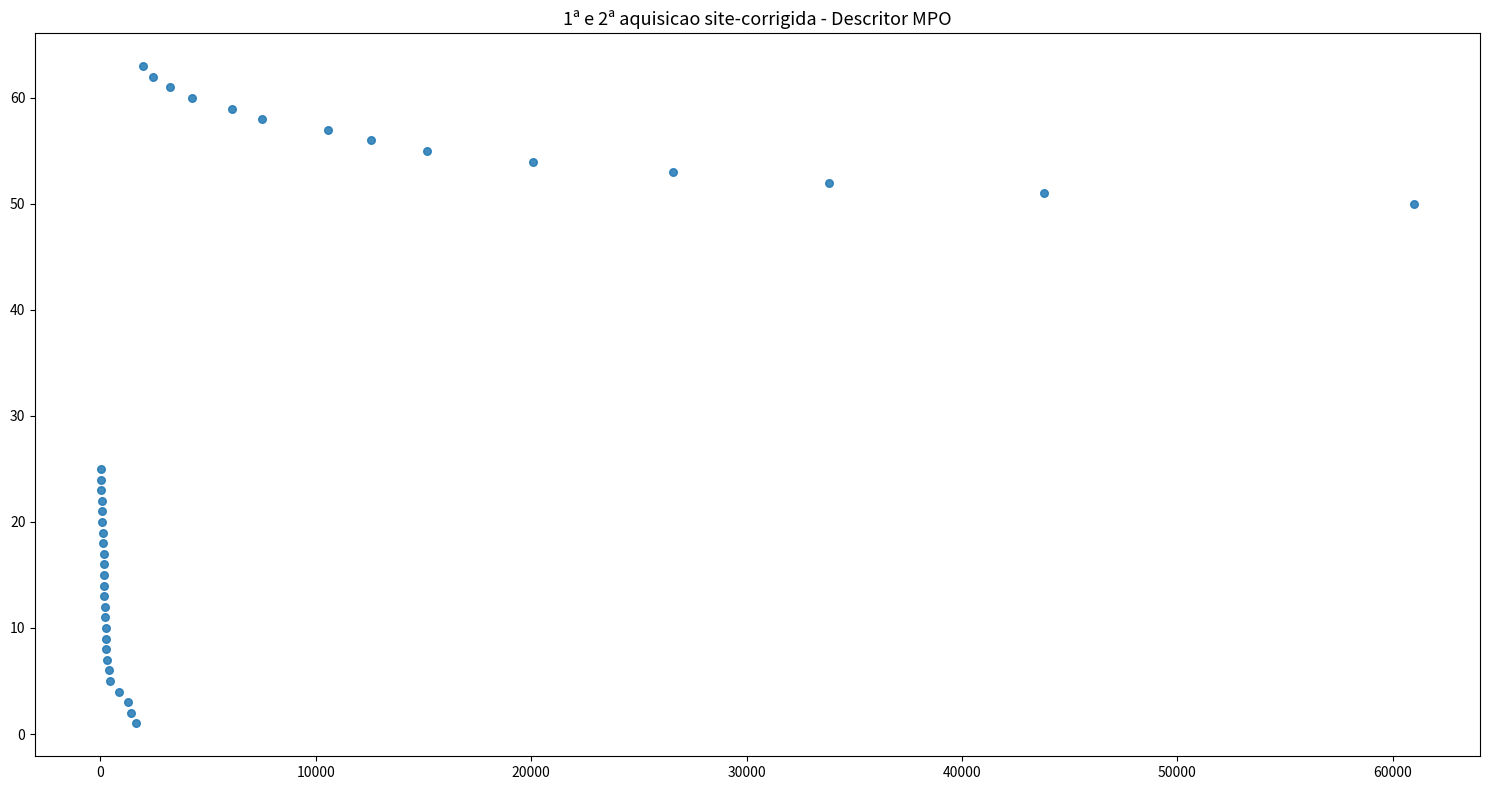

What Y value in the scatter plot is closest to 32?

25